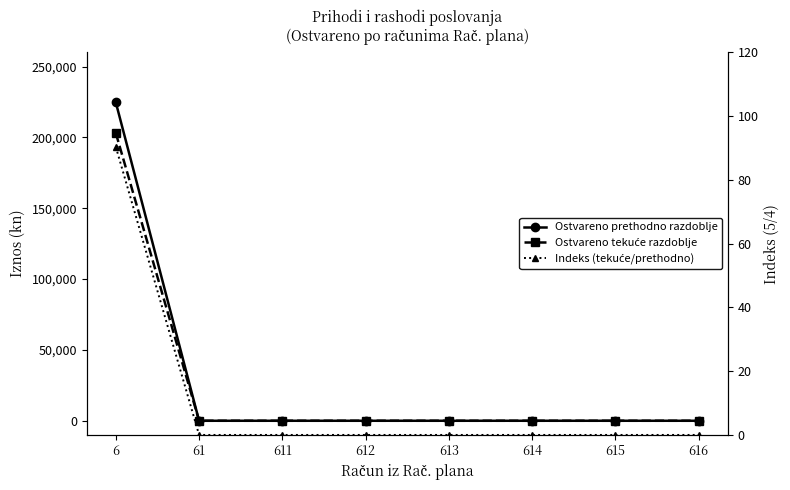

True or false: Ostvareno prethodno razdoblje has more than 1 points higher than both neighbors.

False